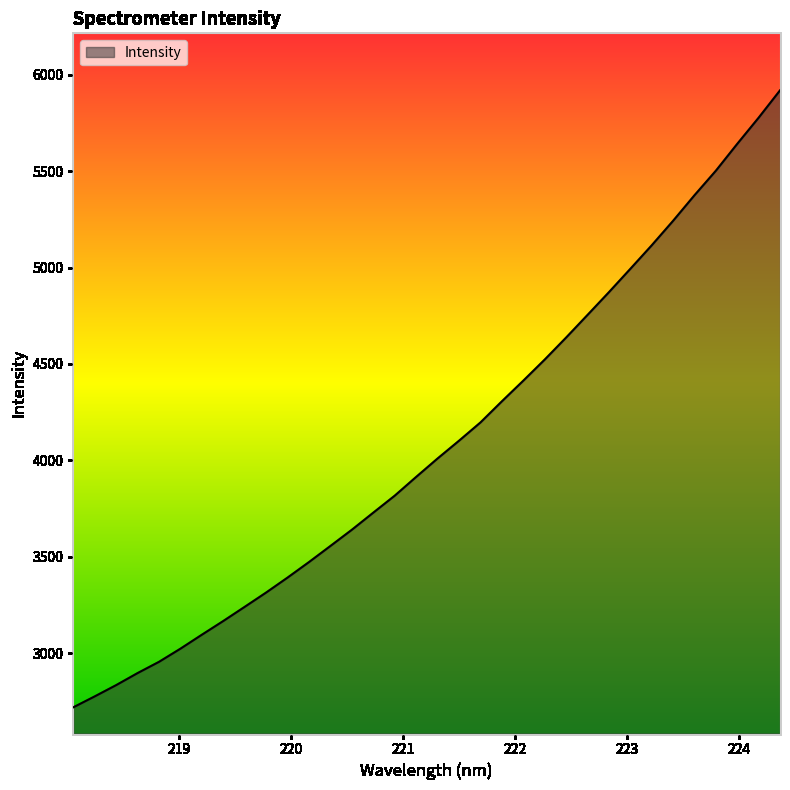

What is the difference between the maximum and minimum values?

3201.5